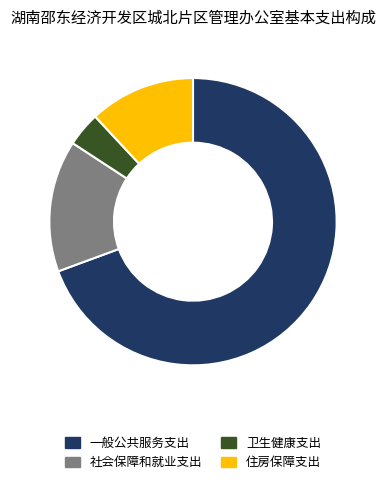

True or false: 住房保障支出 accounts for 12% of the total.

True